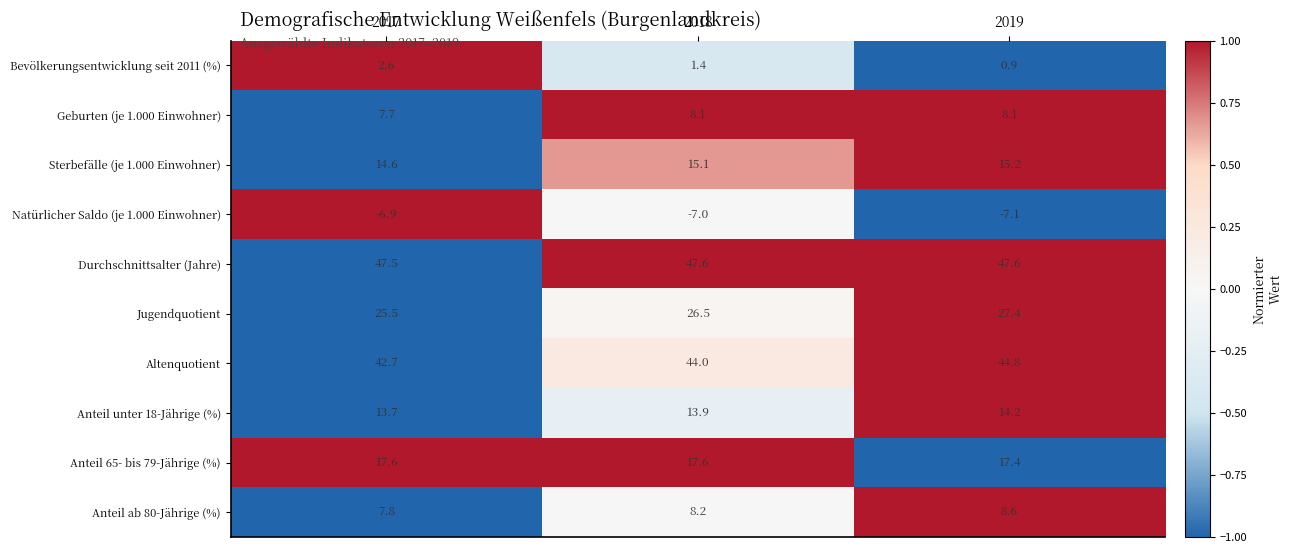

Which series changed the most between 2017 and 2018?

Altenquotient